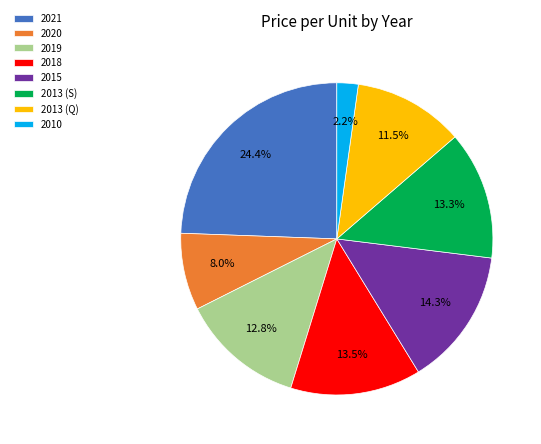

To the nearest percent, what is the average slice percentage?

12%